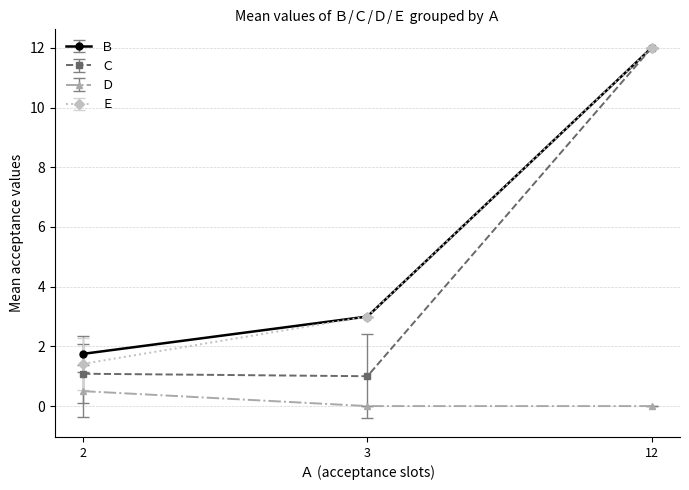

Which series has the widest spread of values?

Ｃ